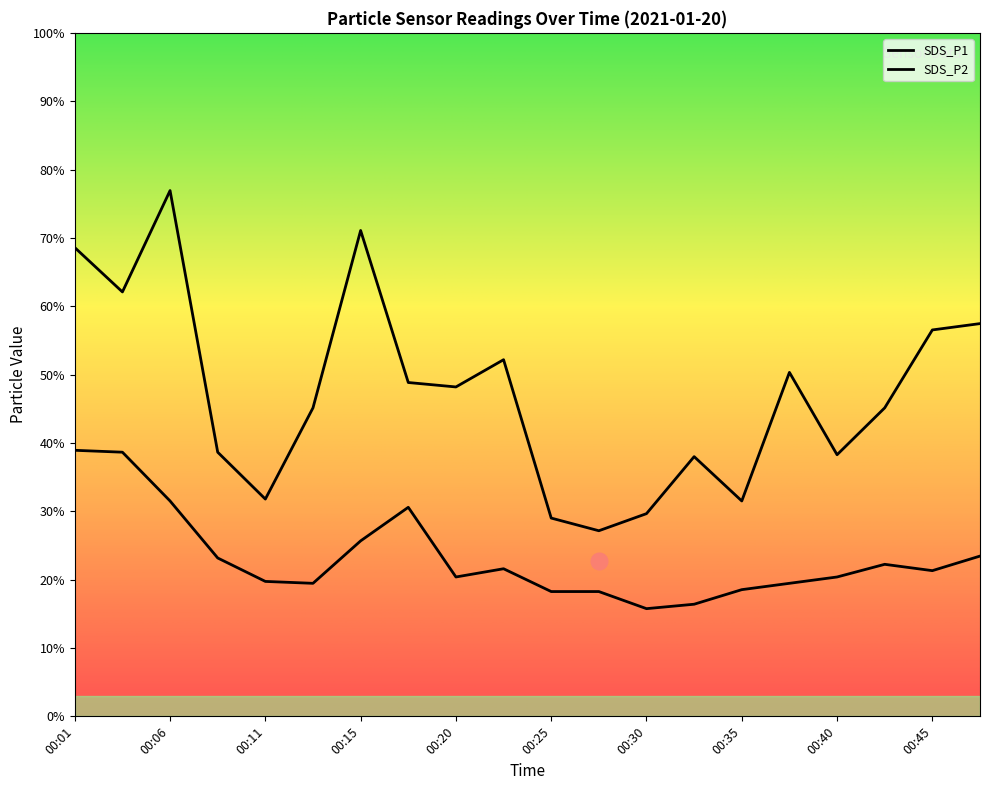

At how many categories does at least one series exceed 1?

20